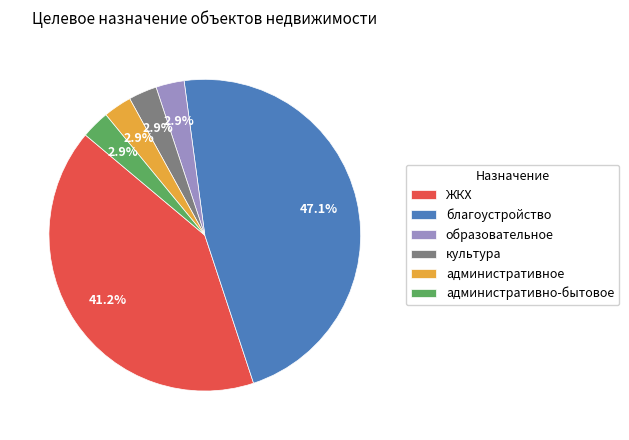

The административное slice represents 3% of the pie. True or false?

True